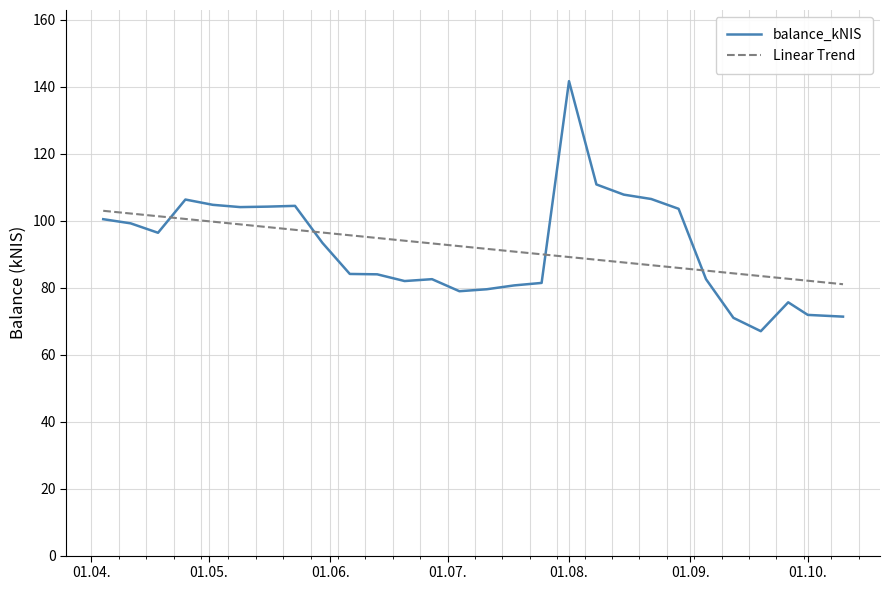

What is the minimum value shown in the chart?

67.0